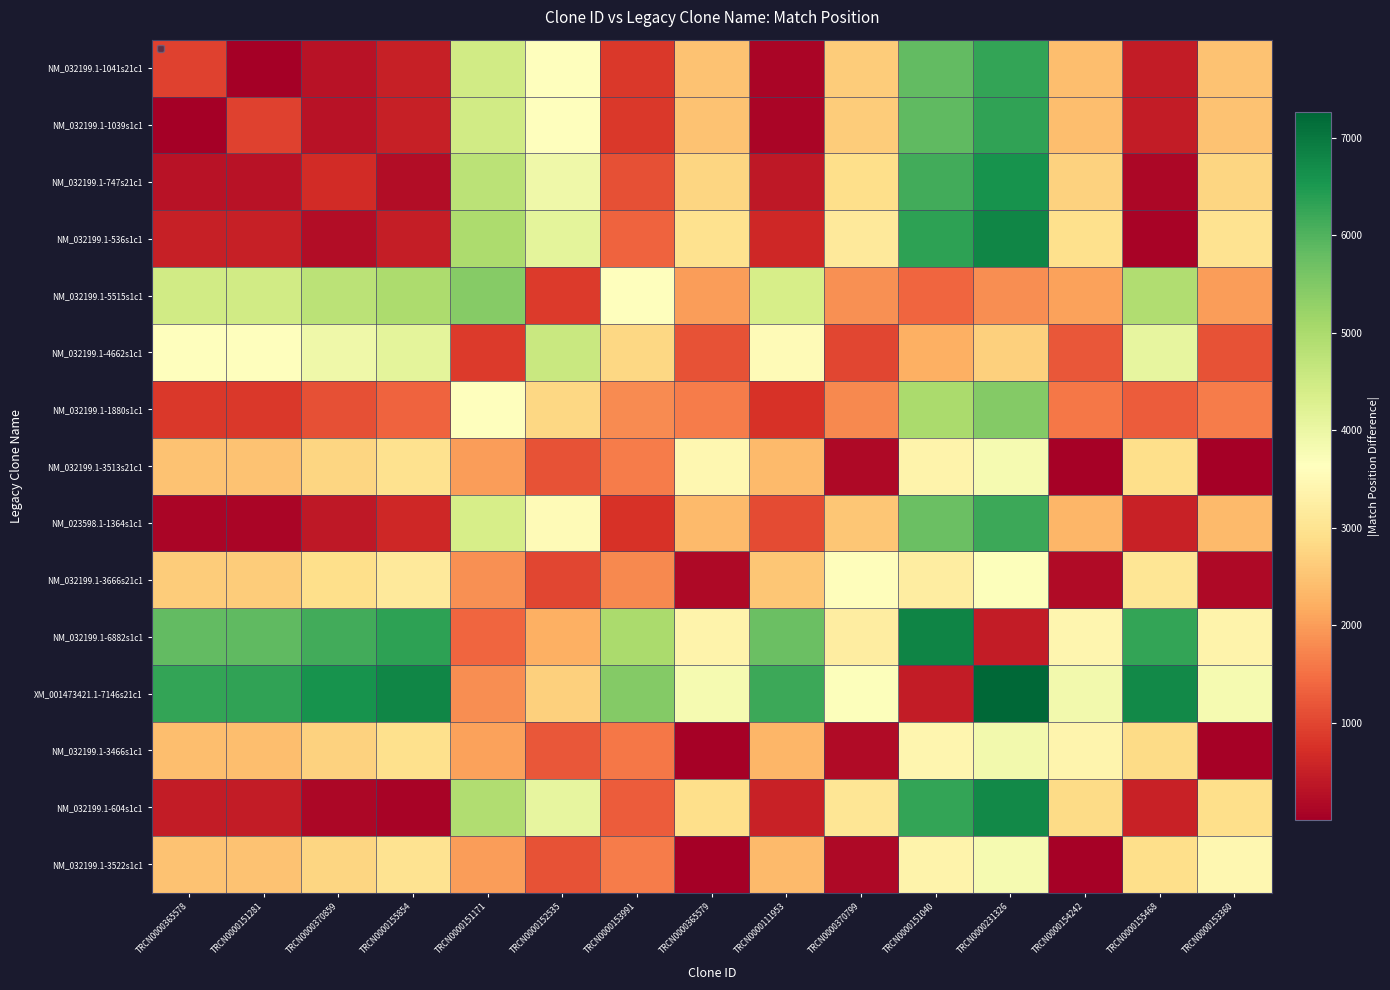

Reading right to left, what are all the values shown in this chart?

NM_032199.1-1041s21c1: TRCN0000153360=2481	TRCN0000155468=437	TRCN0000154242=2425	TRCN0000231326=6294	TRCN0000151040=5841	TRCN0000370799=2625	TRCN0000111953=99	TRCN0000365579=2472	TRCN0000153991=839	TRCN0000152535=3621	TRCN0000151171=4474	TRCN0000155854=505	TRCN0000370859=294	TRCN0000151281=2	TRCN0000365578=965
NM_032199.1-1039s1c1: TRCN0000153360=2483	TRCN0000155468=435	TRCN0000154242=2427	TRCN0000231326=6296	TRCN0000151040=5843	TRCN0000370799=2627	TRCN0000111953=101	TRCN0000365579=2474	TRCN0000153991=841	TRCN0000152535=3623	TRCN0000151171=4476	TRCN0000155854=503	TRCN0000370859=292	TRCN0000151281=963	TRCN0000365578=2
NM_032199.1-747s21c1: TRCN0000153360=2775	TRCN0000155468=143	TRCN0000154242=2719	TRCN0000231326=6588	TRCN0000151040=6135	TRCN0000370799=2919	TRCN0000111953=393	TRCN0000365579=2766	TRCN0000153991=1133	TRCN0000152535=3915	TRCN0000151171=4768	TRCN0000155854=211	TRCN0000370859=671	TRCN0000151281=292	TRCN0000365578=294
NM_032199.1-536s1c1: TRCN0000153360=2986	TRCN0000155468=68	TRCN0000154242=2930	TRCN0000231326=6799	TRCN0000151040=6346	TRCN0000370799=3130	TRCN0000111953=604	TRCN0000365579=2977	TRCN0000153991=1344	TRCN0000152535=4126	TRCN0000151171=4979	TRCN0000155854=460	TRCN0000370859=211	TRCN0000151281=503	TRCN0000365578=505
NM_032199.1-5515s1c1: TRCN0000153360=1993	TRCN0000155468=4911	TRCN0000154242=2049	TRCN0000231326=1820	TRCN0000151040=1367	TRCN0000370799=1849	TRCN0000111953=4375	TRCN0000365579=2002	TRCN0000153991=3635	TRCN0000152535=853	TRCN0000151171=5439	TRCN0000155854=4979	TRCN0000370859=4768	TRCN0000151281=4476	TRCN0000365578=4474
NM_032199.1-4662s1c1: TRCN0000153360=1140	TRCN0000155468=4058	TRCN0000154242=1196	TRCN0000231326=2673	TRCN0000151040=2220	TRCN0000370799=996	TRCN0000111953=3522	TRCN0000365579=1149	TRCN0000153991=2782	TRCN0000152535=4586	TRCN0000151171=853	TRCN0000155854=4126	TRCN0000370859=3915	TRCN0000151281=3623	TRCN0000365578=3621
NM_032199.1-1880s1c1: TRCN0000153360=1642	TRCN0000155468=1276	TRCN0000154242=1586	TRCN0000231326=5455	TRCN0000151040=5002	TRCN0000370799=1786	TRCN0000111953=740	TRCN0000365579=1633	TRCN0000153991=1804	TRCN0000152535=2782	TRCN0000151171=3635	TRCN0000155854=1344	TRCN0000370859=1133	TRCN0000151281=841	TRCN0000365578=839
NM_032199.1-3513s21c1: TRCN0000153360=9	TRCN0000155468=2909	TRCN0000154242=47	TRCN0000231326=3822	TRCN0000151040=3369	TRCN0000370799=153	TRCN0000111953=2373	TRCN0000365579=3437	TRCN0000153991=1633	TRCN0000152535=1149	TRCN0000151171=2002	TRCN0000155854=2977	TRCN0000370859=2766	TRCN0000151281=2474	TRCN0000365578=2472
NM_023598.1-1364s1c1: TRCN0000153360=2382	TRCN0000155468=536	TRCN0000154242=2326	TRCN0000231326=6195	TRCN0000151040=5742	TRCN0000370799=2526	TRCN0000111953=1064	TRCN0000365579=2373	TRCN0000153991=740	TRCN0000152535=3522	TRCN0000151171=4375	TRCN0000155854=604	TRCN0000370859=393	TRCN0000151281=101	TRCN0000365578=99
NM_032199.1-3666s21c1: TRCN0000153360=144	TRCN0000155468=3062	TRCN0000154242=200	TRCN0000231326=3669	TRCN0000151040=3216	TRCN0000370799=3590	TRCN0000111953=2526	TRCN0000365579=153	TRCN0000153991=1786	TRCN0000152535=996	TRCN0000151171=1849	TRCN0000155854=3130	TRCN0000370859=2919	TRCN0000151281=2627	TRCN0000365578=2625
NM_032199.1-6882s1c1: TRCN0000153360=3360	TRCN0000155468=6278	TRCN0000154242=3416	TRCN0000231326=453	TRCN0000151040=6806	TRCN0000370799=3216	TRCN0000111953=5742	TRCN0000365579=3369	TRCN0000153991=5002	TRCN0000152535=2220	TRCN0000151171=1367	TRCN0000155854=6346	TRCN0000370859=6135	TRCN0000151281=5843	TRCN0000365578=5841
XM_001473421.1-7146s21c1: TRCN0000153360=3813	TRCN0000155468=6731	TRCN0000154242=3869	TRCN0000231326=7259	TRCN0000151040=453	TRCN0000370799=3669	TRCN0000111953=6195	TRCN0000365579=3822	TRCN0000153991=5455	TRCN0000152535=2673	TRCN0000151171=1820	TRCN0000155854=6799	TRCN0000370859=6588	TRCN0000151281=6296	TRCN0000365578=6294
NM_032199.1-3466s1c1: TRCN0000153360=56	TRCN0000155468=2862	TRCN0000154242=3390	TRCN0000231326=3869	TRCN0000151040=3416	TRCN0000370799=200	TRCN0000111953=2326	TRCN0000365579=47	TRCN0000153991=1586	TRCN0000152535=1196	TRCN0000151171=2049	TRCN0000155854=2930	TRCN0000370859=2719	TRCN0000151281=2427	TRCN0000365578=2425
NM_032199.1-604s1c1: TRCN0000153360=2918	TRCN0000155468=528	TRCN0000154242=2862	TRCN0000231326=6731	TRCN0000151040=6278	TRCN0000370799=3062	TRCN0000111953=536	TRCN0000365579=2909	TRCN0000153991=1276	TRCN0000152535=4058	TRCN0000151171=4911	TRCN0000155854=68	TRCN0000370859=143	TRCN0000151281=435	TRCN0000365578=437
NM_032199.1-3522s1c1: TRCN0000153360=3446	TRCN0000155468=2918	TRCN0000154242=56	TRCN0000231326=3813	TRCN0000151040=3360	TRCN0000370799=144	TRCN0000111953=2382	TRCN0000365579=9	TRCN0000153991=1642	TRCN0000152535=1140	TRCN0000151171=1993	TRCN0000155854=2986	TRCN0000370859=2775	TRCN0000151281=2483	TRCN0000365578=2481